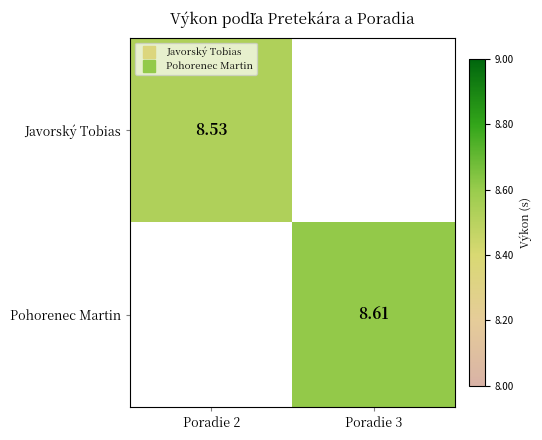

List the labels in order of Pohorenec Martin value, largest first.

Poradie 2, Poradie 3